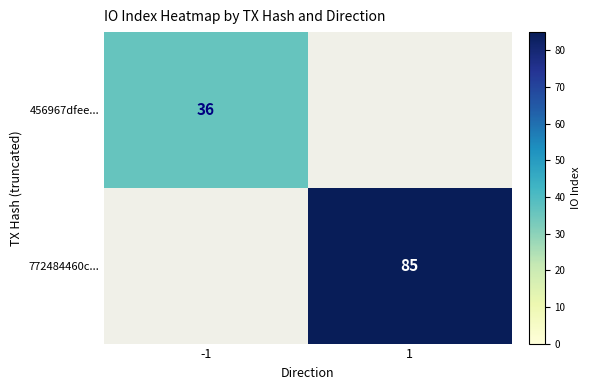

True or false: 456967dfee... has a value of 36 at -1.

True